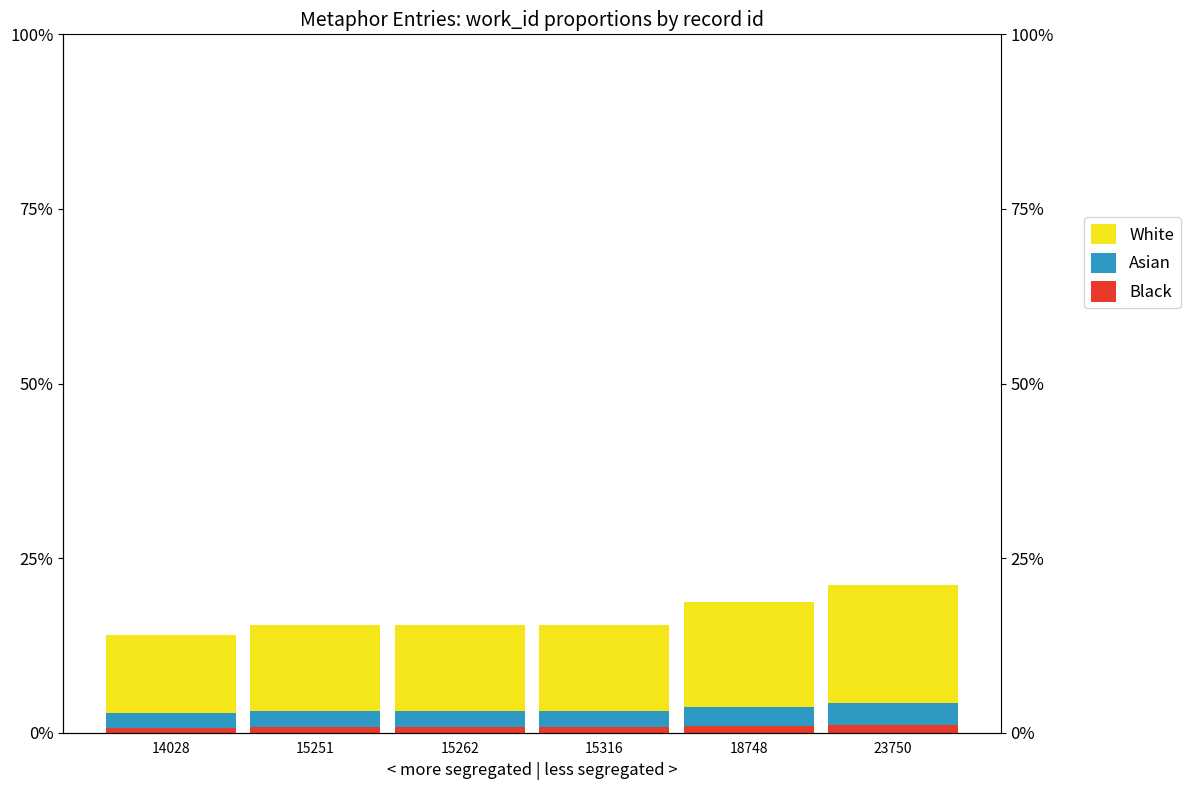

How many bars are there in total?

18